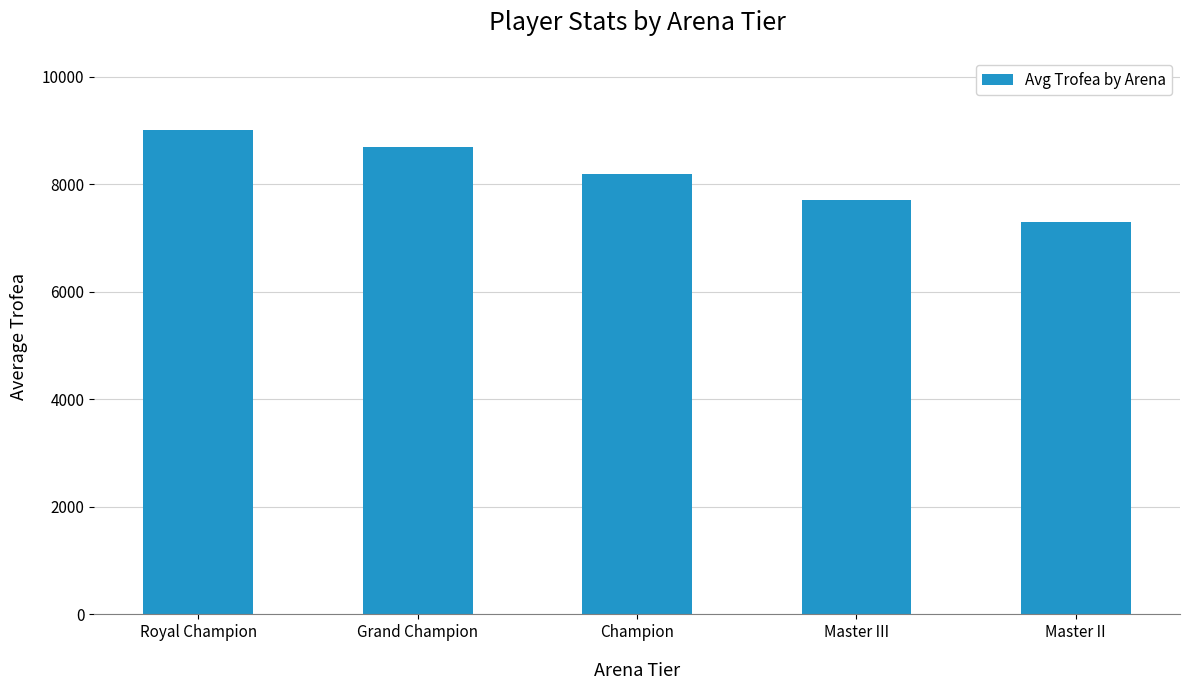

Where is the data nearest to the value 8144?

Champion